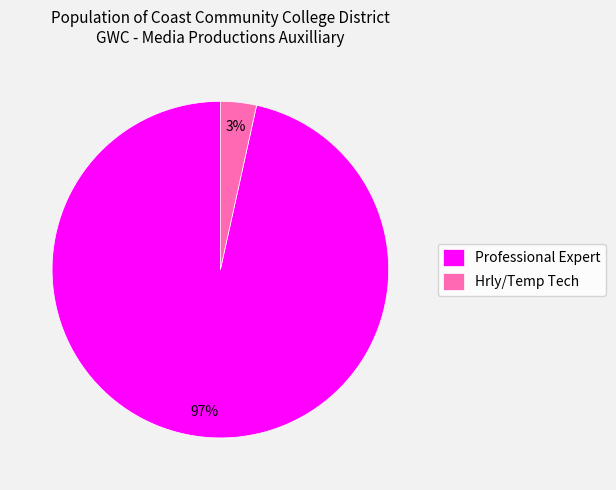

Is there a majority slice in this chart?

Yes